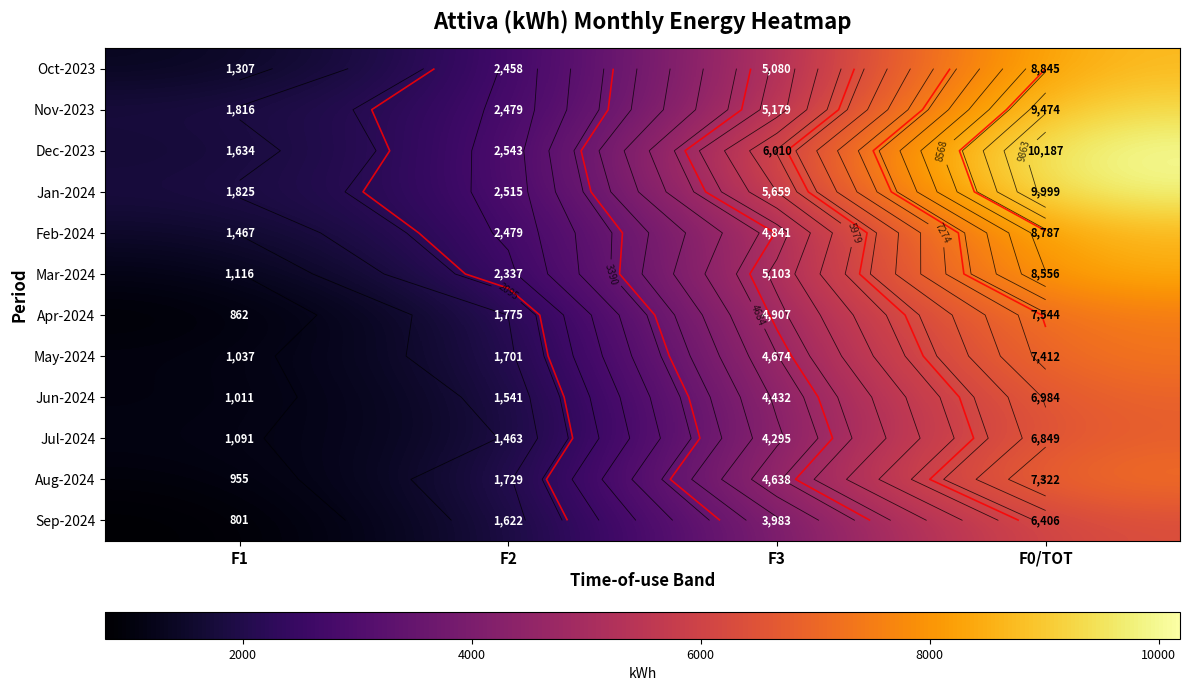

Where is Aug-2024 nearest to the value 4138?

F3